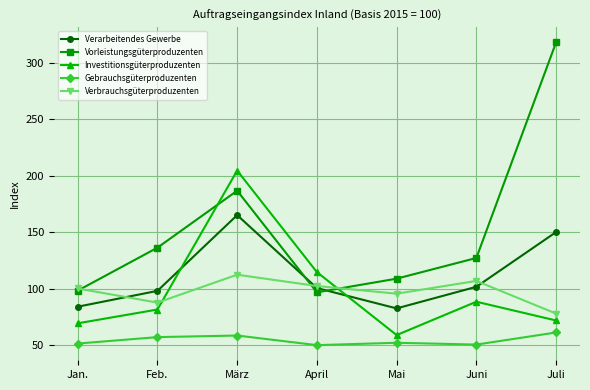

At how many categories does at least one series exceed 159?

2